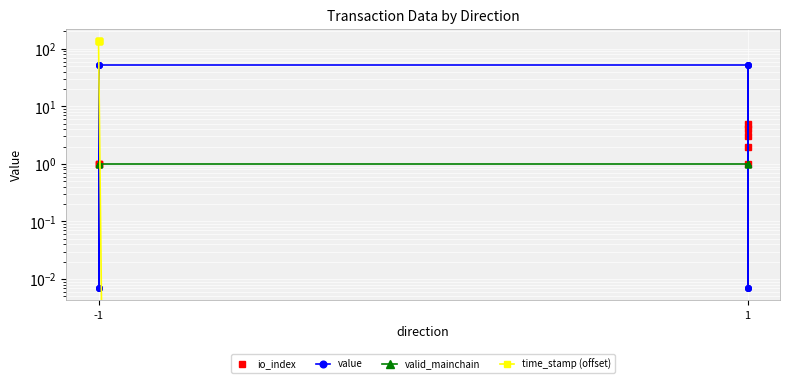

After their last crossing, which series has the higher values: valid_mainchain or time_stamp (offset)?

valid_mainchain